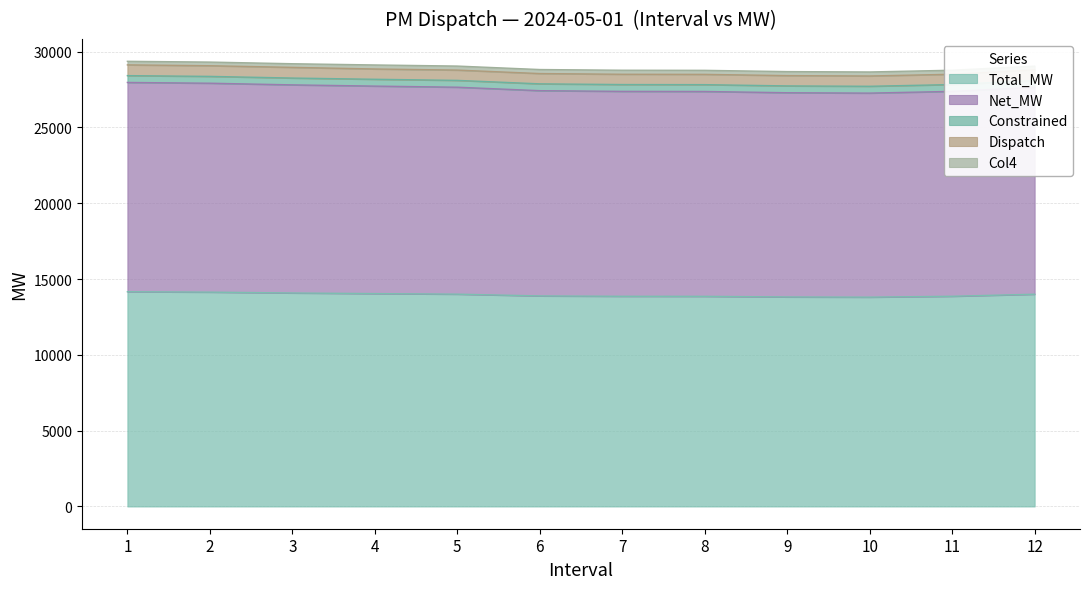

Rank the series by their maximum value, from highest to lowest.

Total_MW, Net_MW, Dispatch, Constrained, Col4